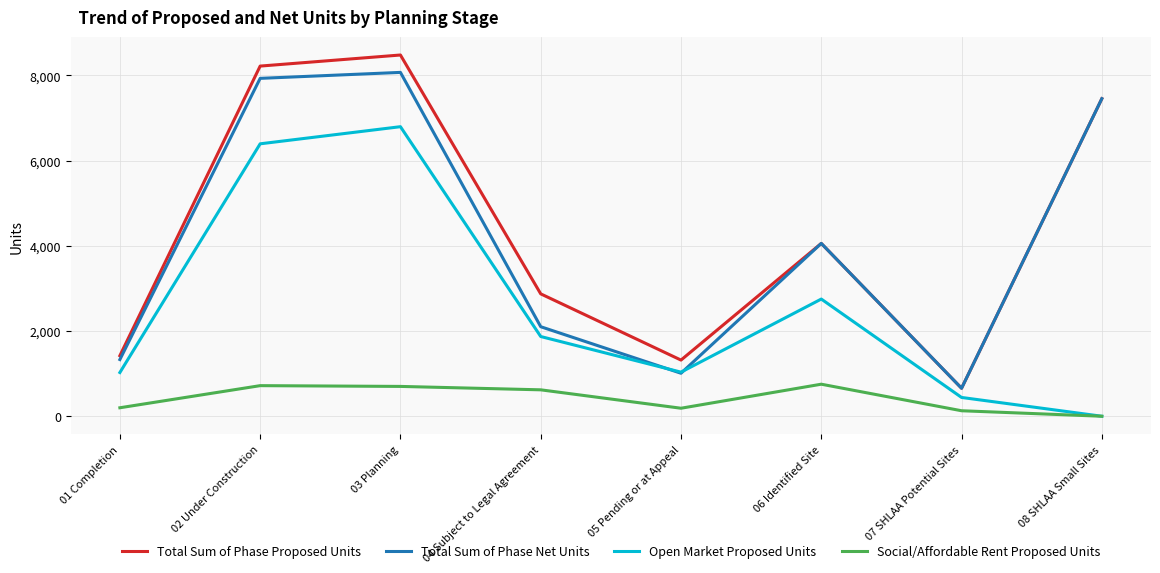

Is it true that Open Market Proposed Units equals 1461 at 06 Identified Site?

False